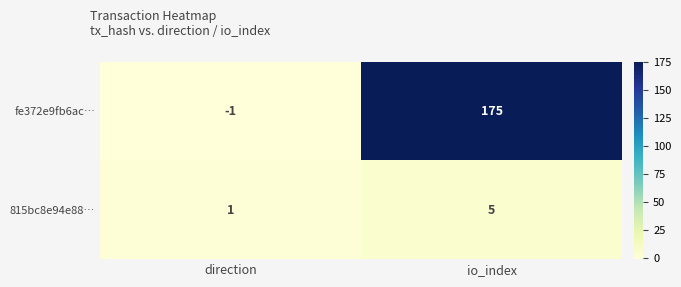

Reading left to right, what are all the values shown in this chart?

fe372e9fb6ac…: -1	175
815bc8e94e88…: 1	5